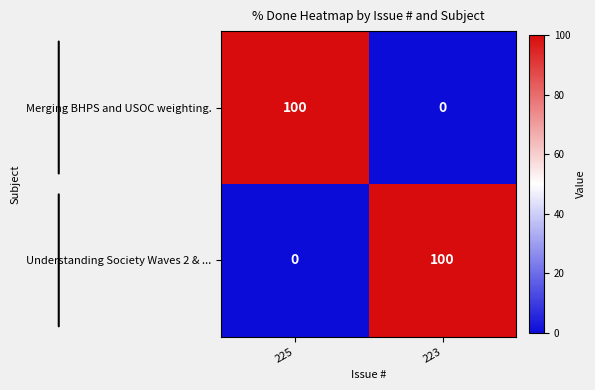

What is the spread (max minus min) of values at 225?

100